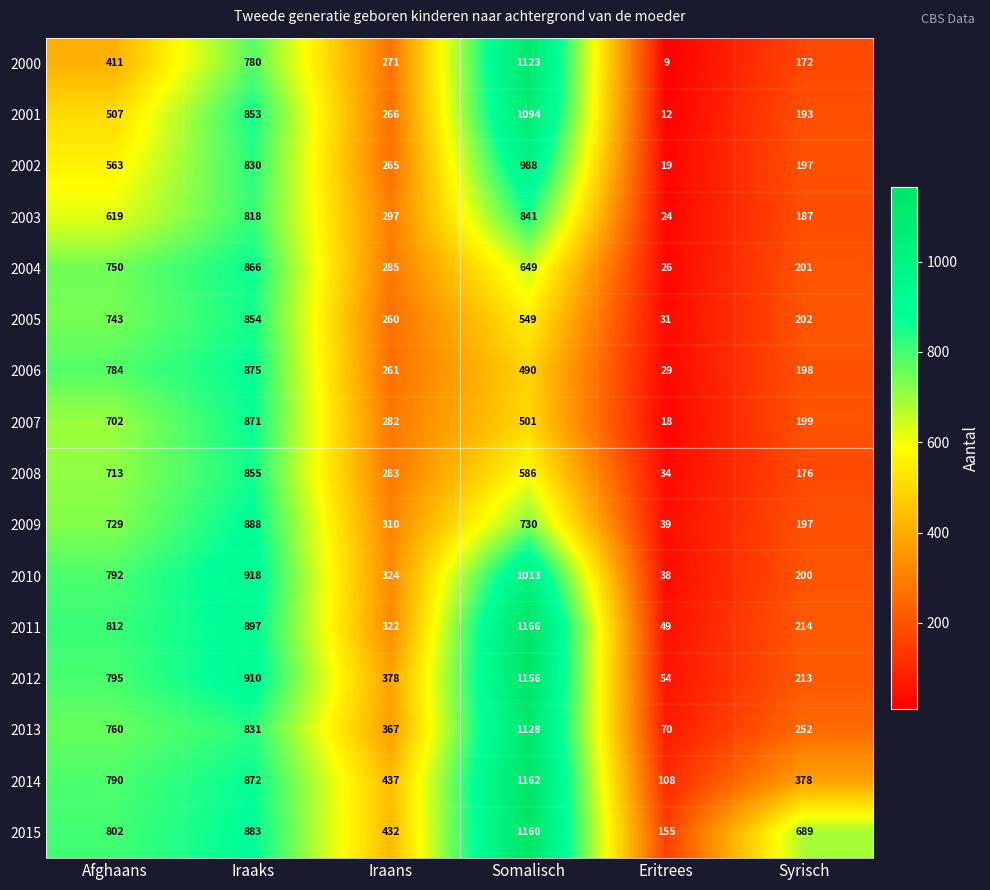

At Iraaks, list the series in order from largest to smallest.

2010, 2012, 2011, 2009, 2015, 2006, 2014, 2007, 2004, 2008, 2005, 2001, 2013, 2002, 2003, 2000